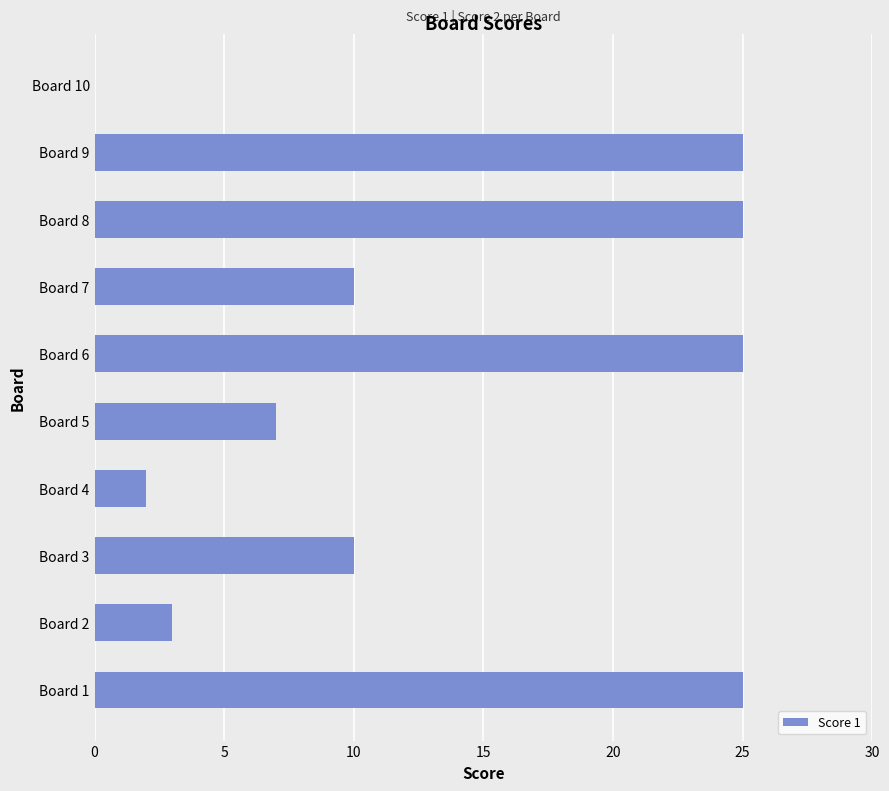

What is the sum of all values?

132